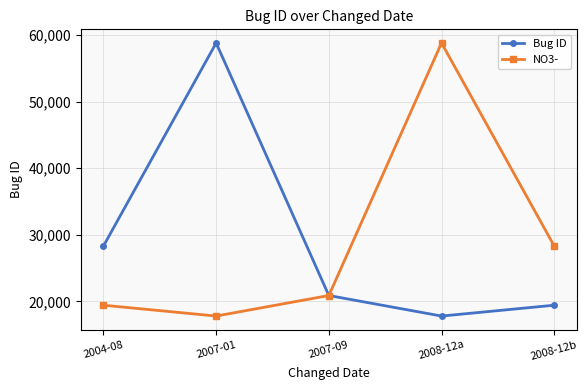

What are all the series names shown in the legend?

Bug ID, NO3-